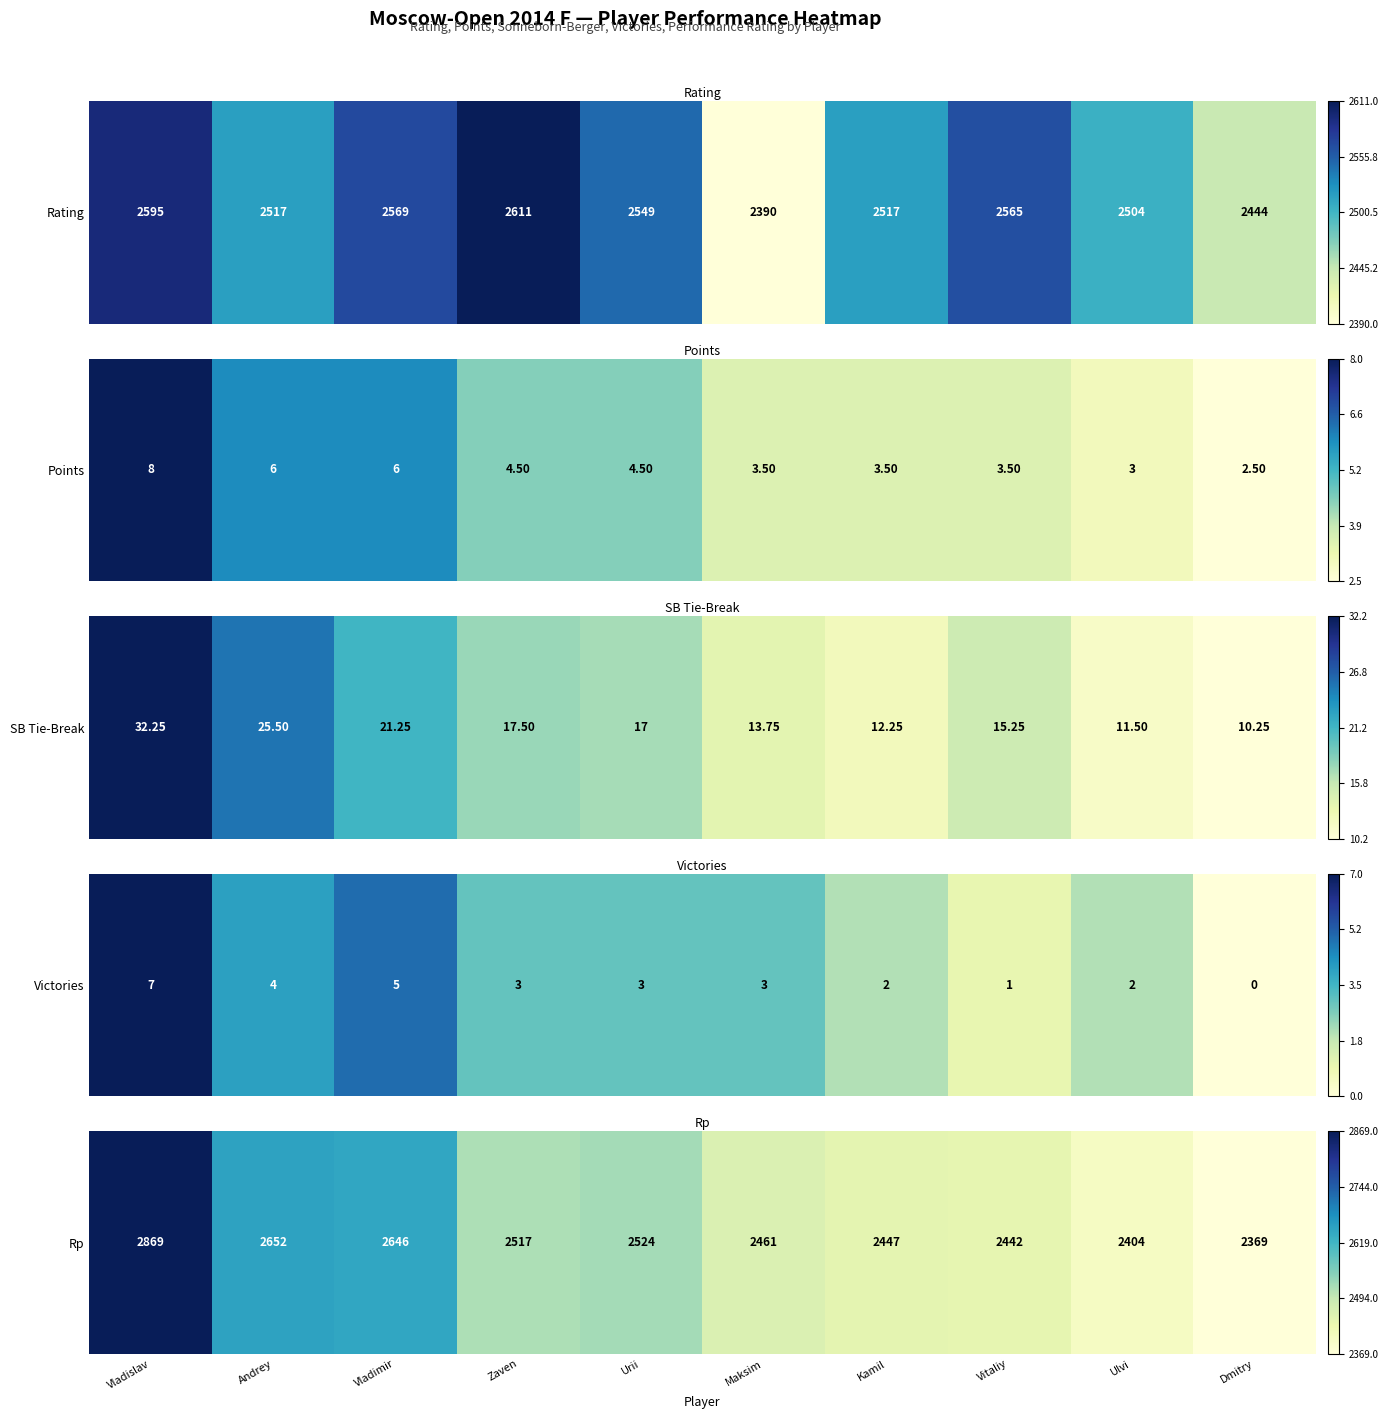

List the labels in order of value, smallest first.

Dmitry, Ulvi, Vitaliy, Kamil, Maksim, Zaven, Urii, Vladimir, Andrey, Vladislav